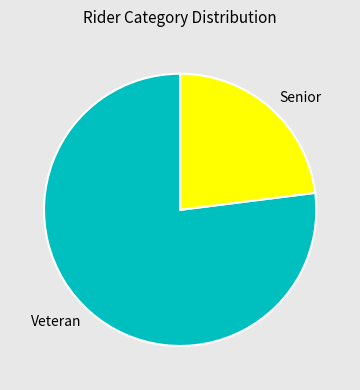

Which slice represents more than half of the pie?

Veteran